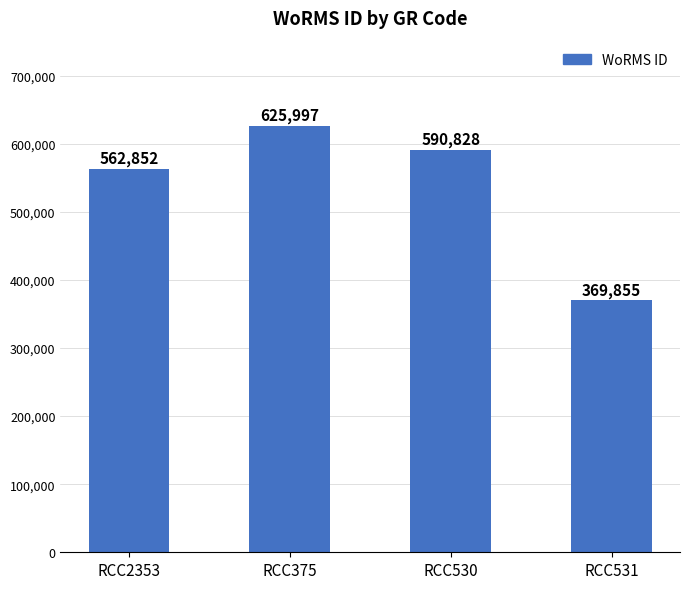

Where is the data nearest to the value 497926?

RCC2353